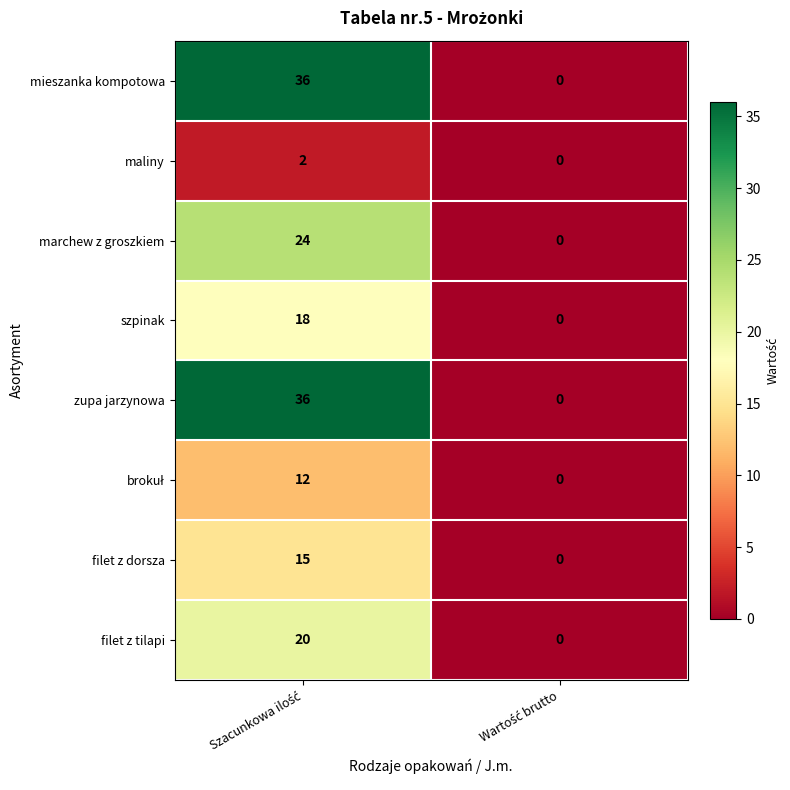

What is the maximum value shown in the chart?

36